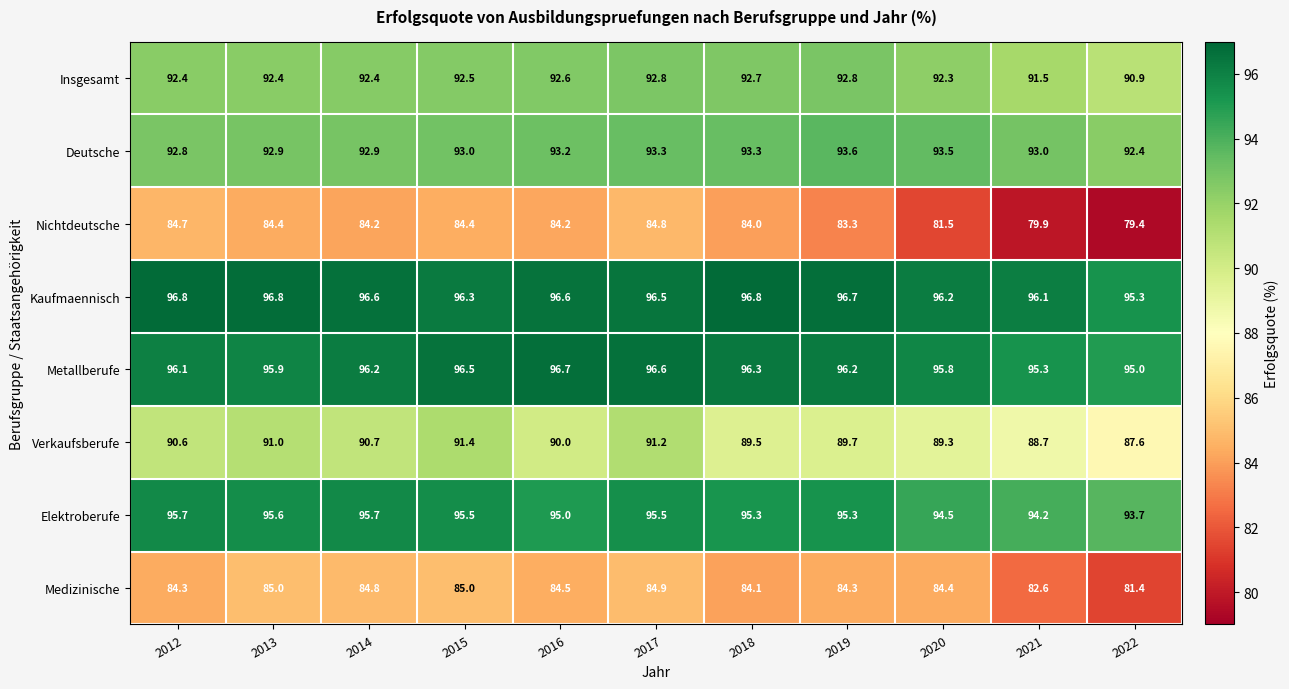

What is the sum of all Deutsche values?

1023.9